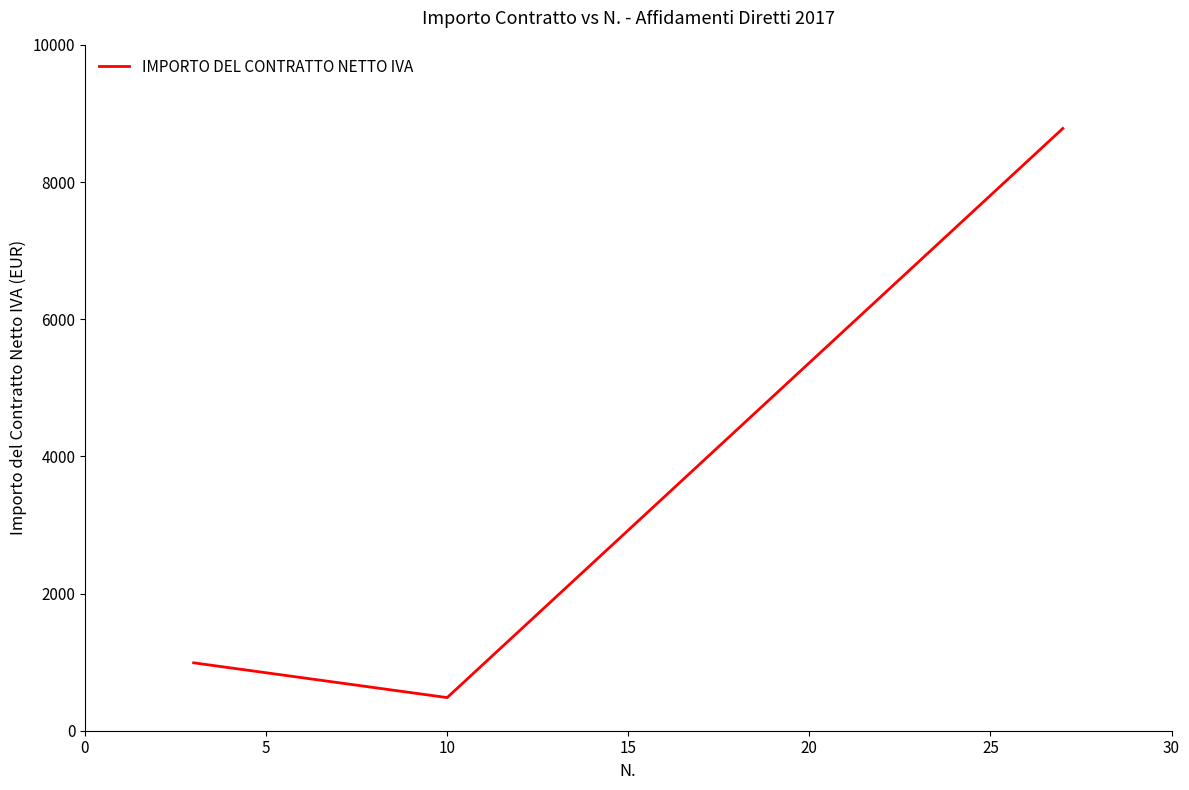

What is the greatest value displayed?

8781